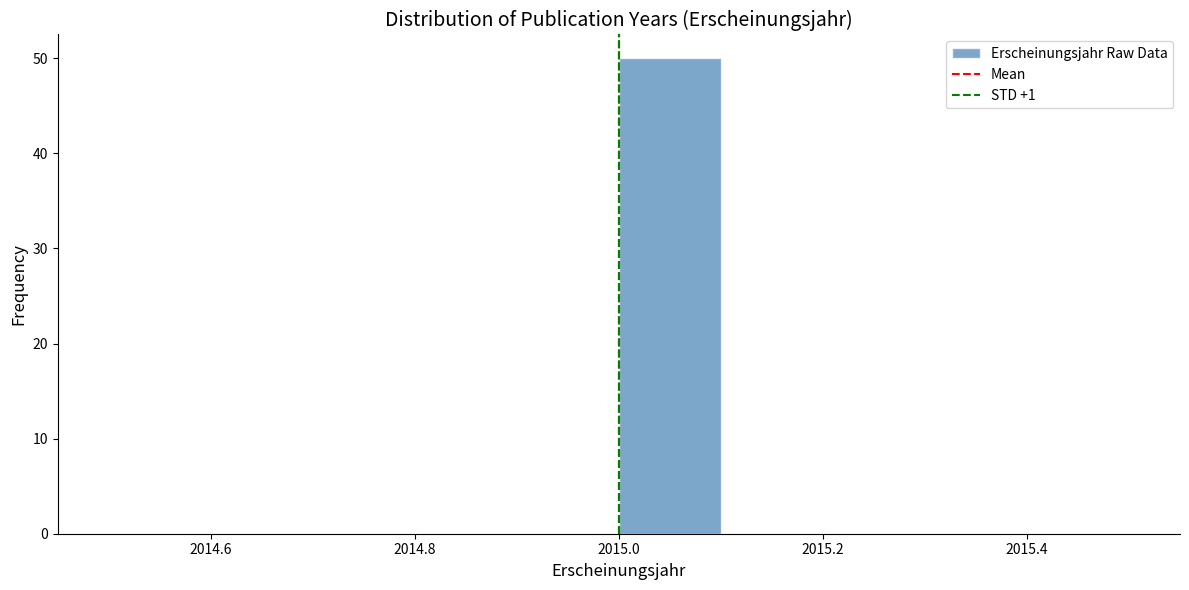

Which range on the x-axis has the tallest bar?

2015.0 to 2015.1